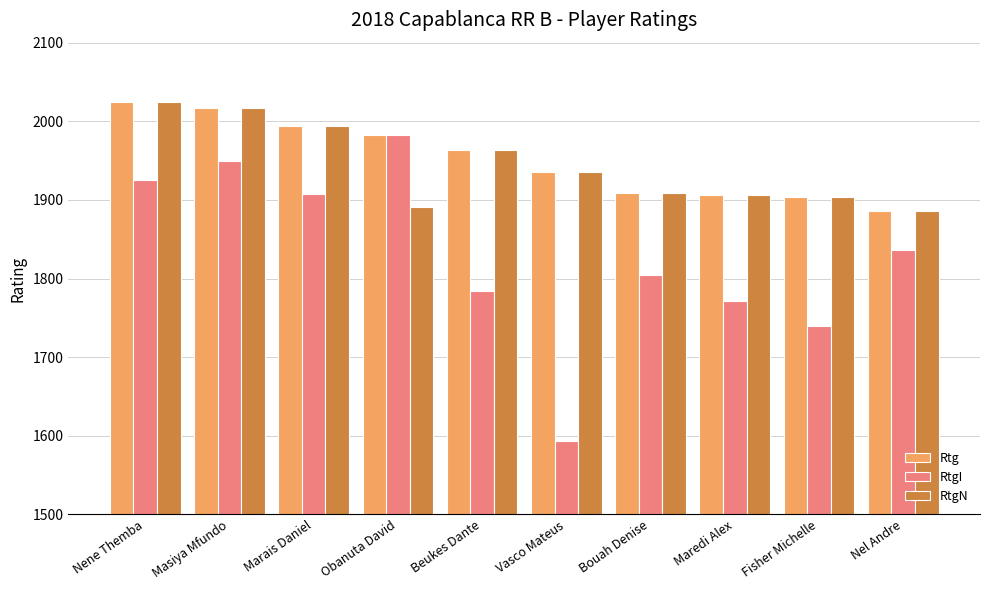

The Rtg series shows 2025 at Nene Themba. True or false?

True